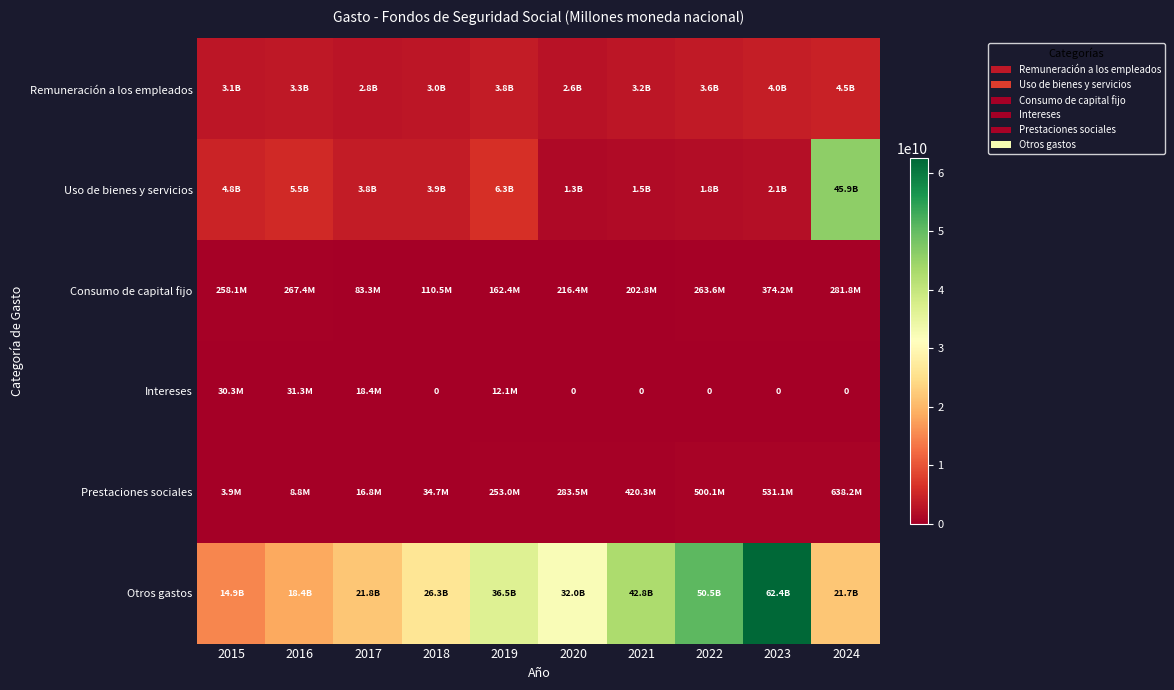

Which series has the largest range (max minus min)?

Otros gastos